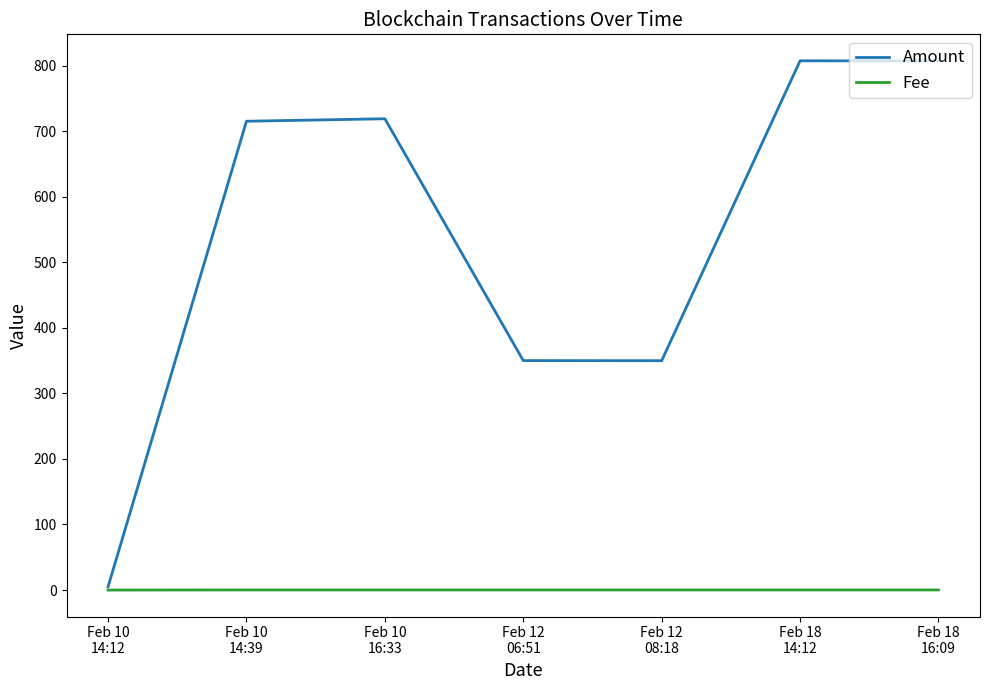

Count the number of data series in this chart.

2